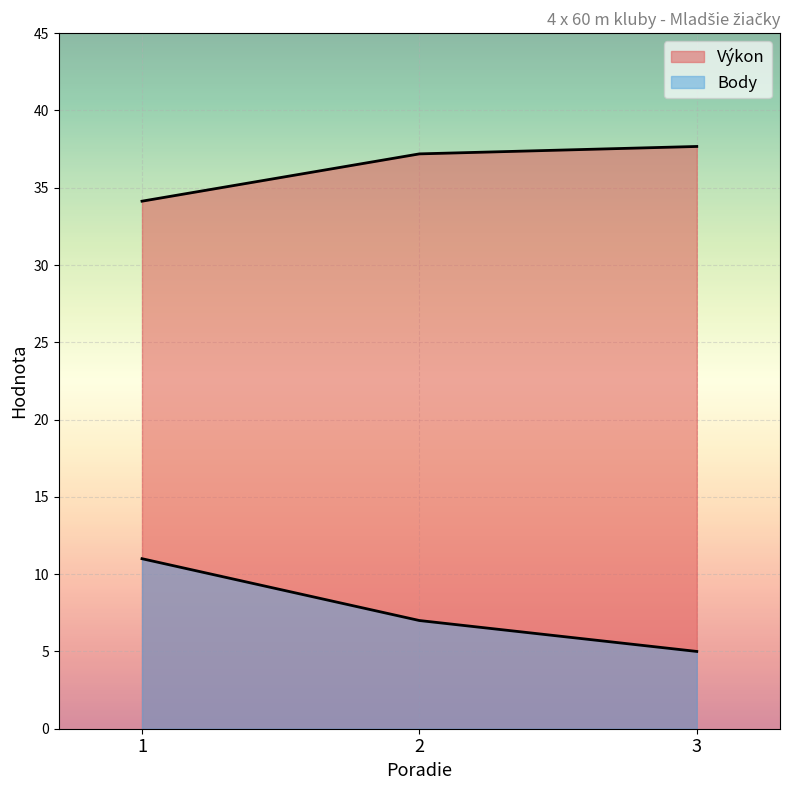

Reading left to right, list all the values displayed in this chart.

Výkon: 1=34.1	2=37.2	3=37.7
Body: 1=11.0	2=7.0	3=5.0